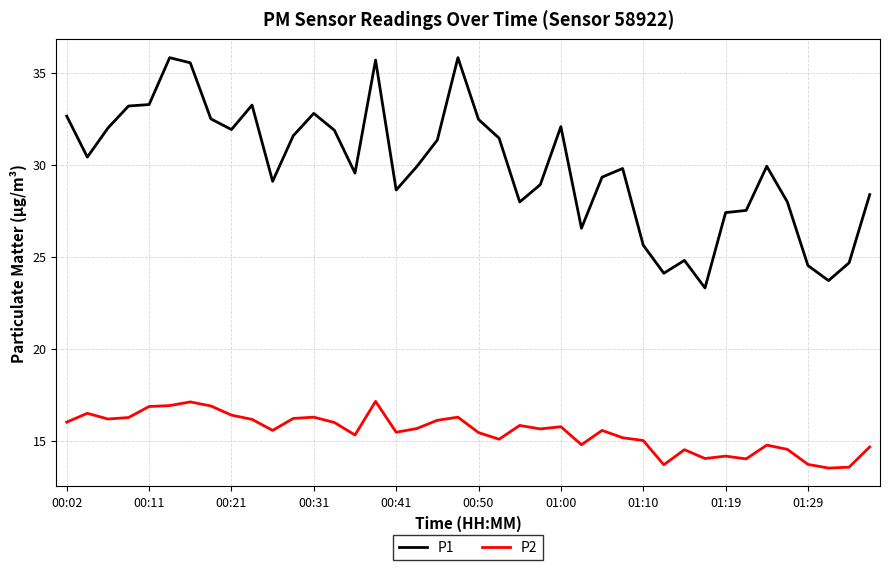

How many categories are shown in the chart?

40